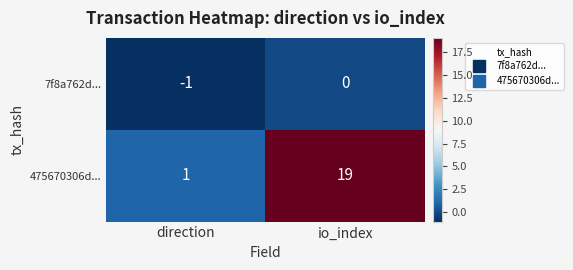

Rank the series at direction from lowest to highest value.

7f8a762d..., 475670306d...